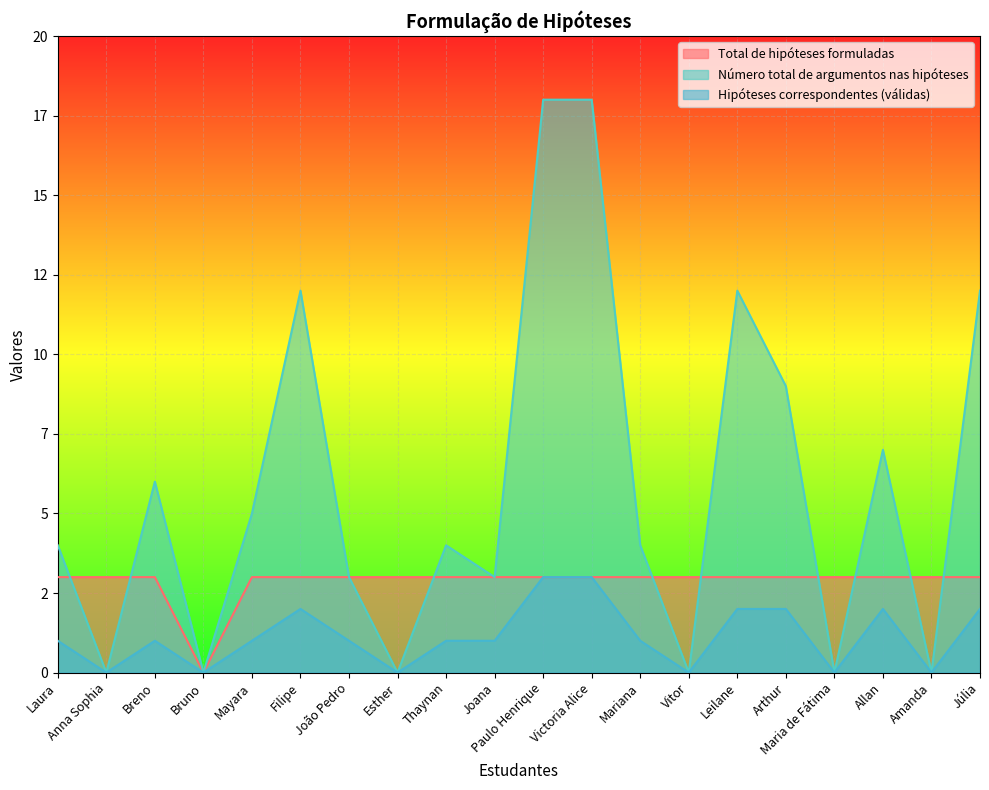

What is the label of the 19th point from the left?

Amanda